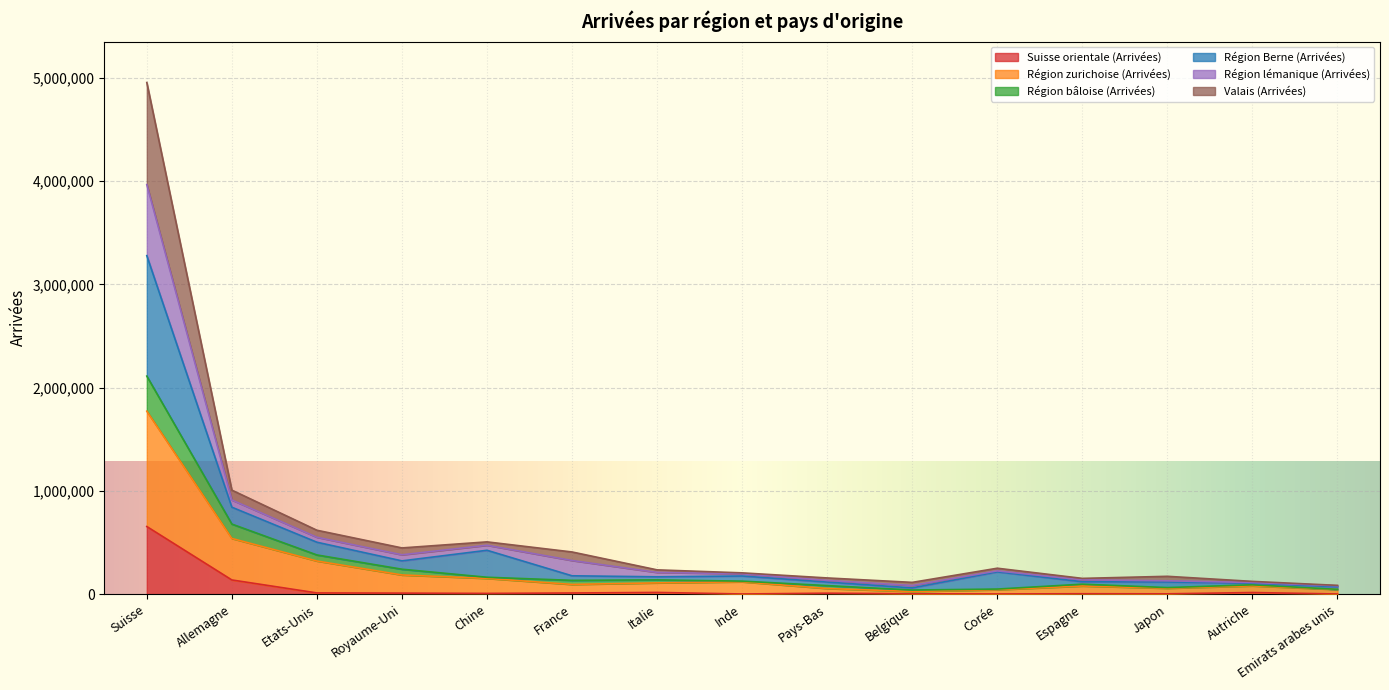

How many values in the Région zurichoise (Arrivées) series are below 94267?

7